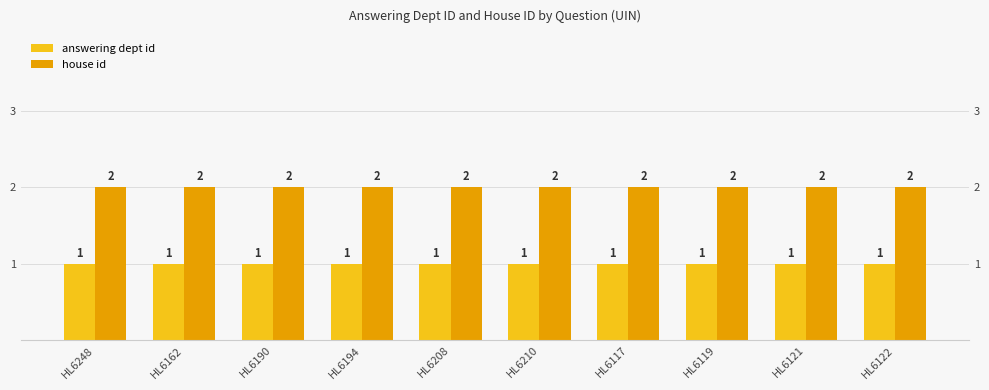

What is the lowest value of the answering dept id series?

1